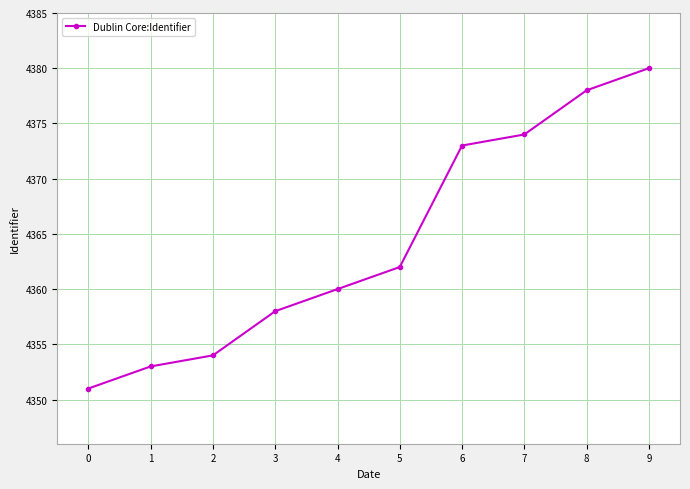

What is the change in value from 3 to 7?

+16